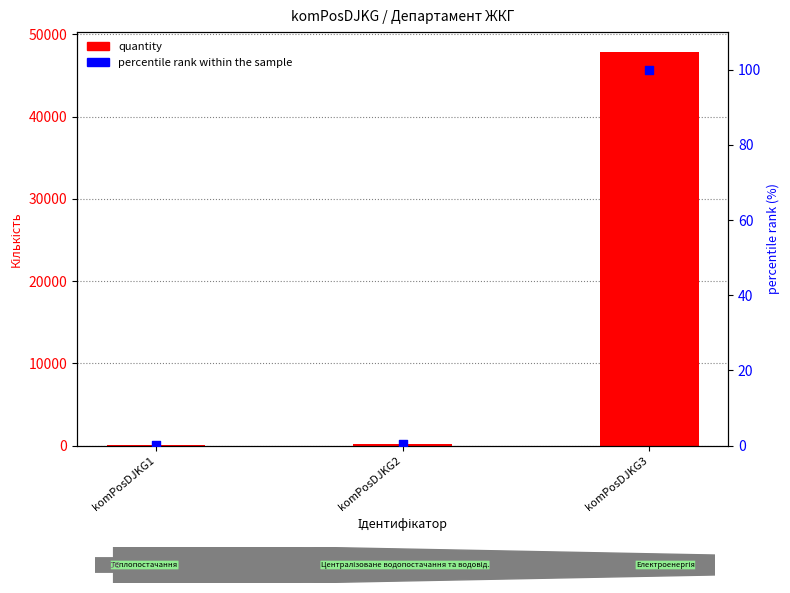

Which series has the largest Y range (max minus min)?

quantity